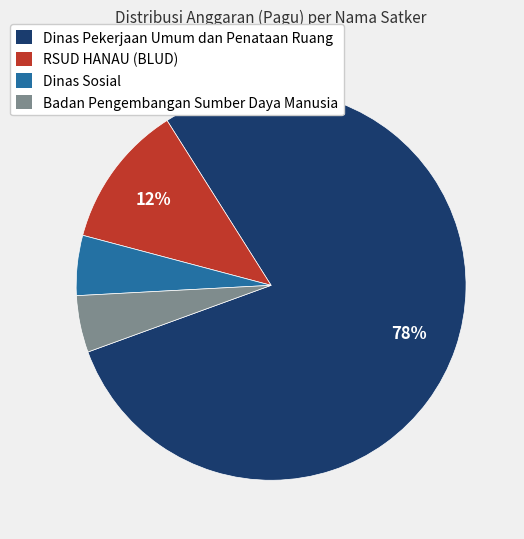

To the nearest percent, what is the average slice percentage?

25%